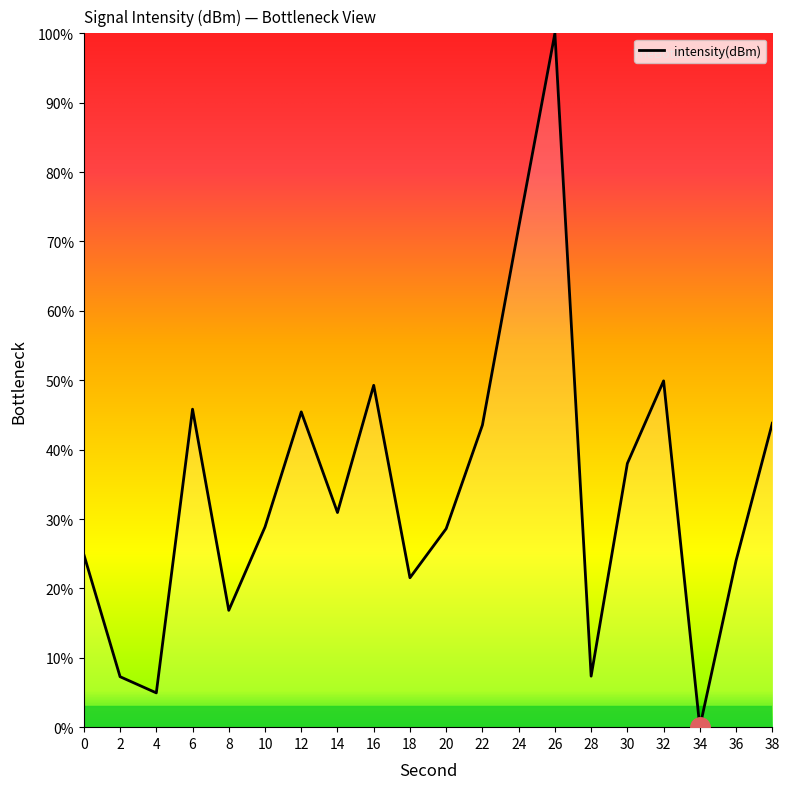

What is the sum of the values at 34 and 28?

7.4